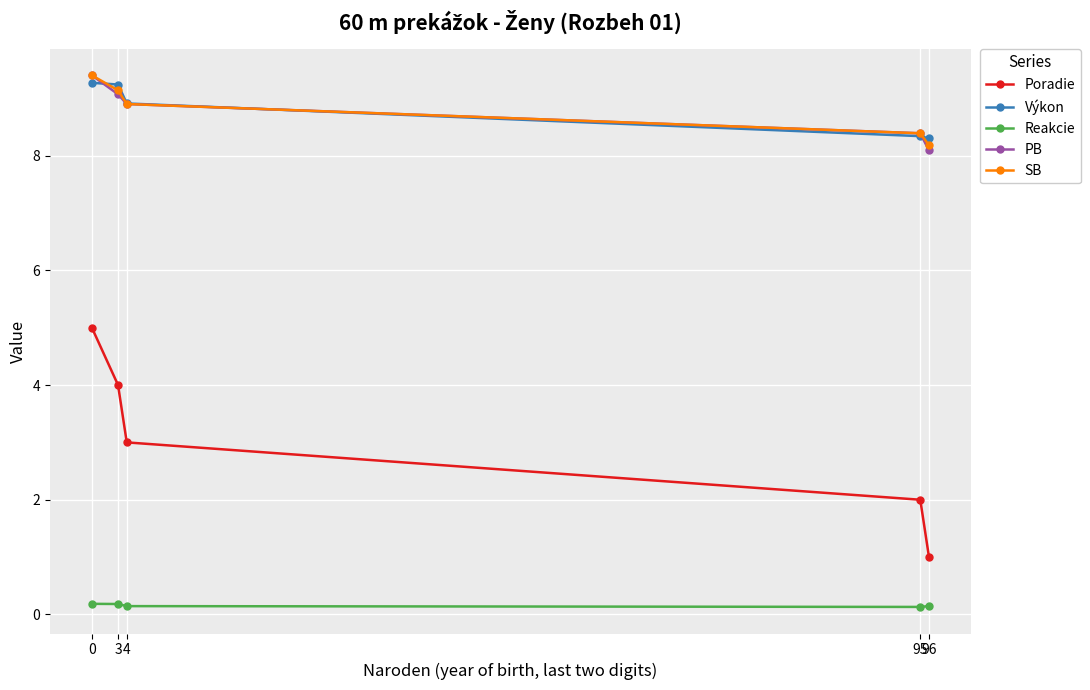

List the series in order of their peak value, highest first.

PB, SB, Výkon, Poradie, Reakcie